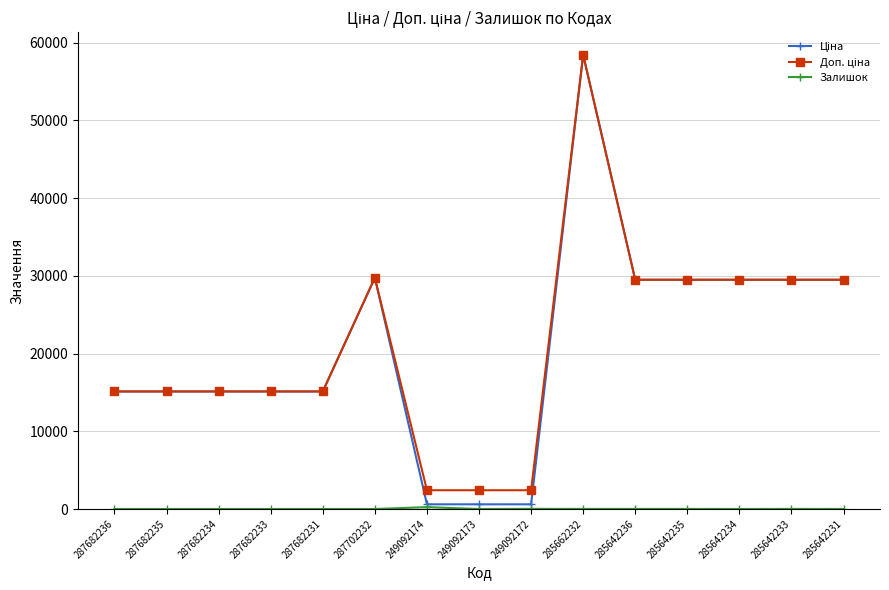

What position from the left is 287682233?

4